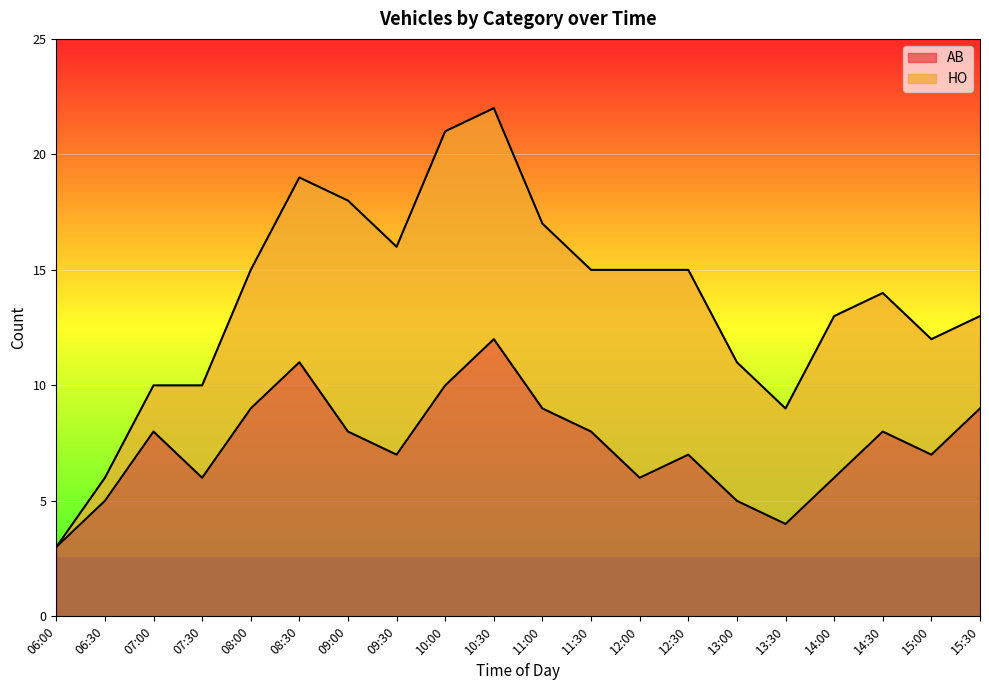

Read the value at 08:30.

11